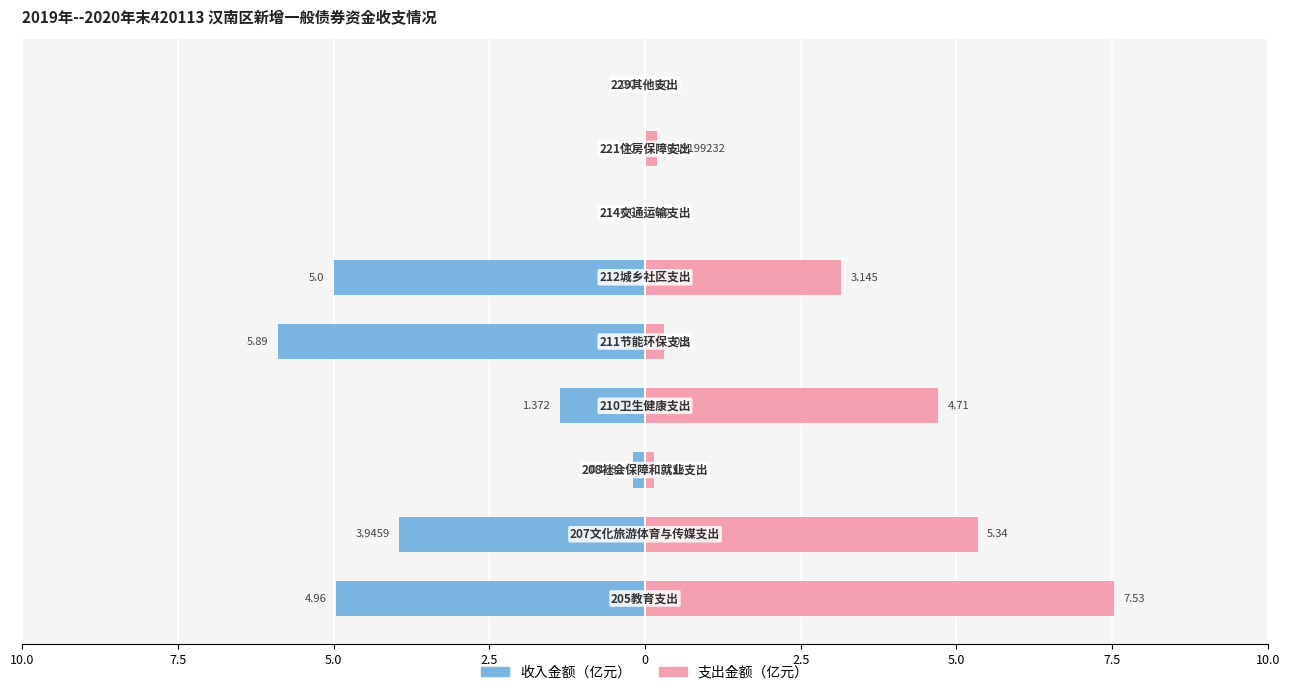

What are all the series names shown in the legend?

收入金额（亿元）, 支出金额（亿元）